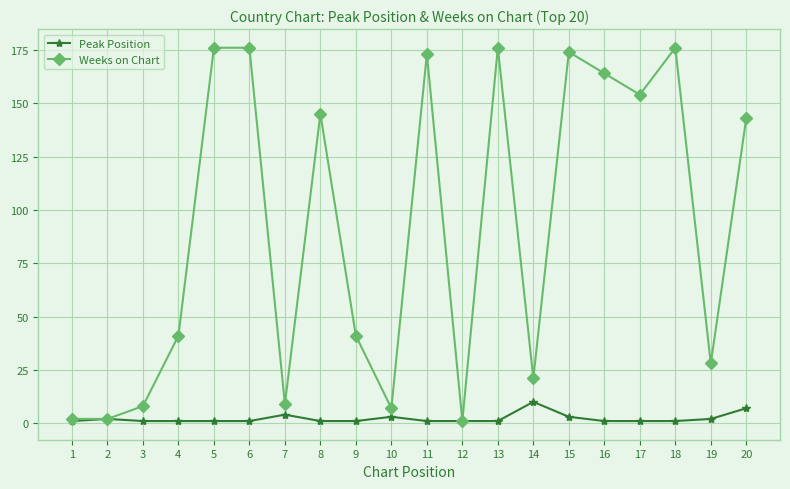

Reading right to left, transcribe all the data shown in this chart.

Peak Position: 7	2	1	1	1	3	10	1	1	1	3	1	1	4	1	1	1	1	2	1
Weeks on Chart: 143	28	176	154	164	174	21	176	1	173	7	41	145	9	176	176	41	8	2	2